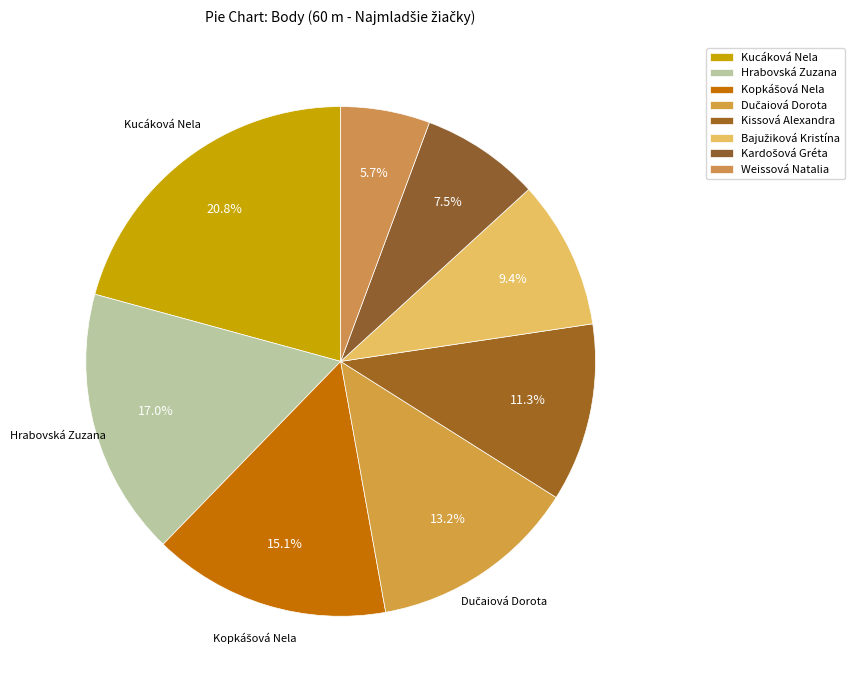

Count the number of slices in the pie.

8